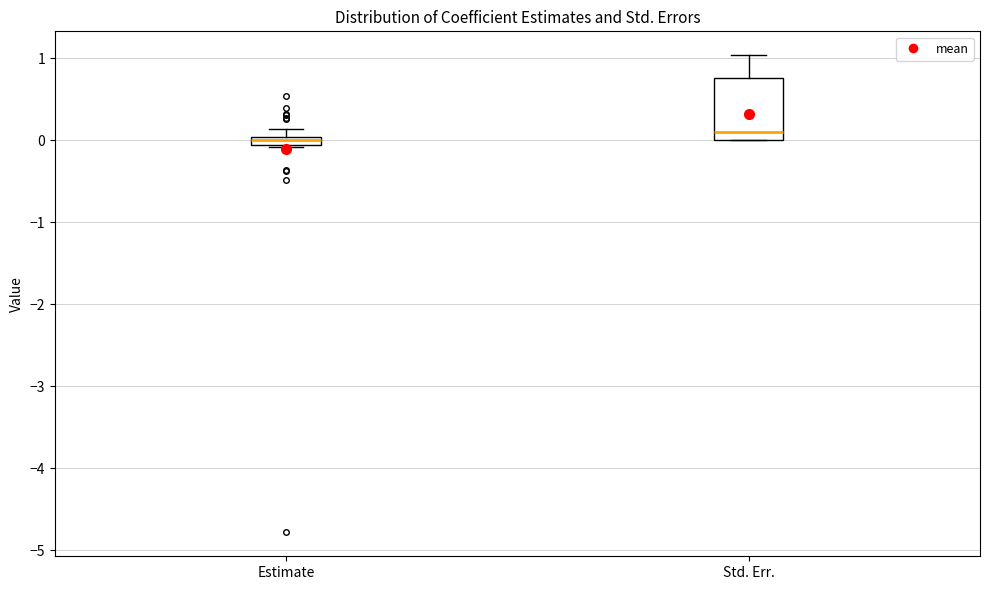

Where is the lower edge of the box for Std. Err. on the y-axis? The values are not printed on the chart, so give them approximately, as read against the axis.

0.0